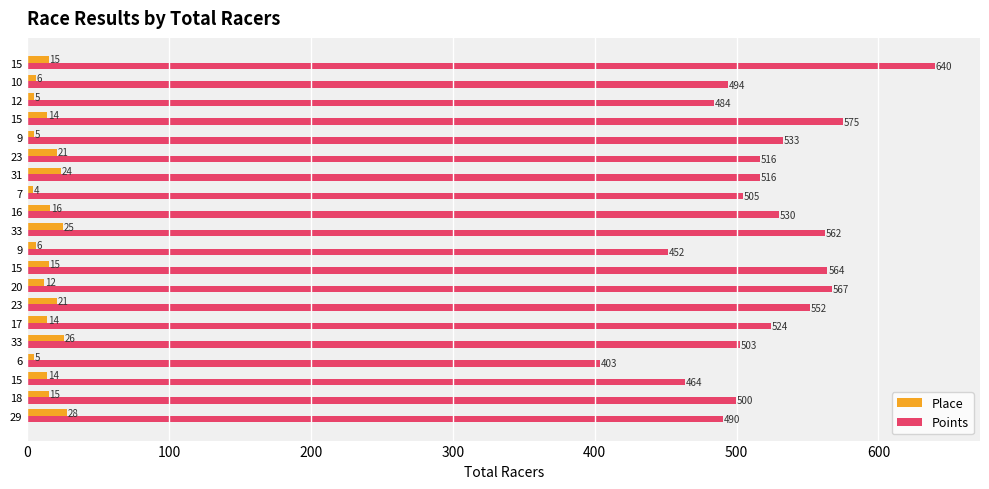

How many values in the Points series exceed 516?

11